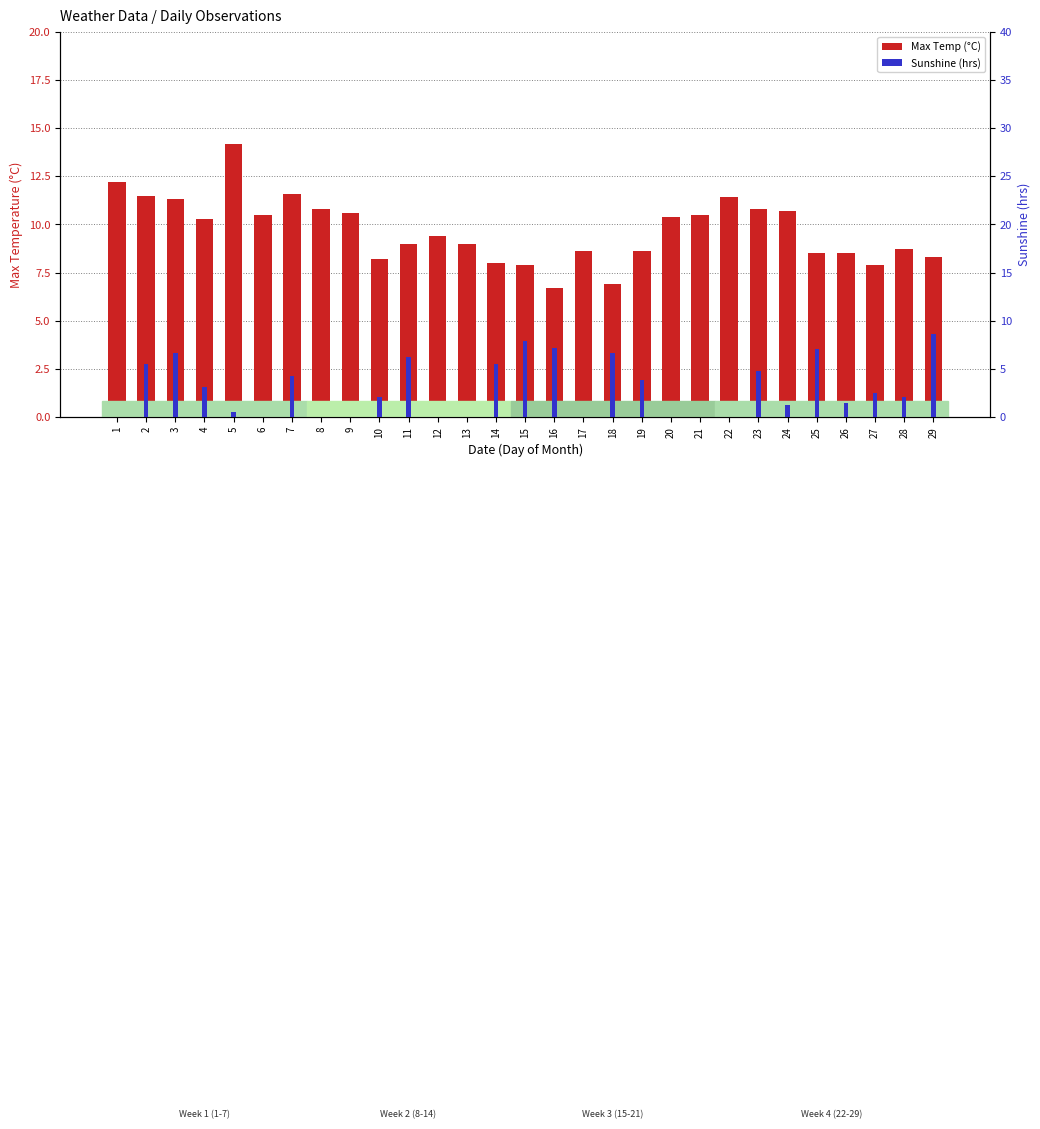

What is the difference between the maximum and minimum values in the Max Temp (°C) series?

7.5